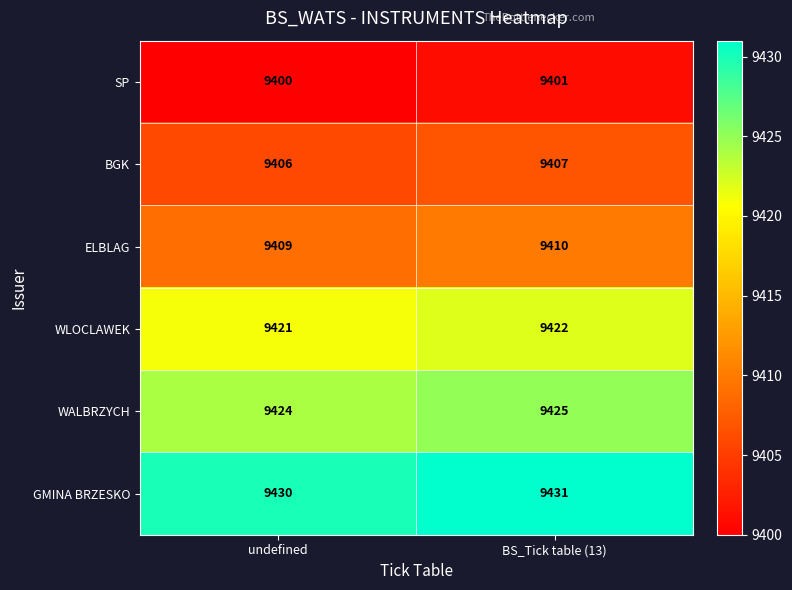

Reading left to right, what are all the values shown in this chart?

SP: undefined=9400	BS_Tick table (13)=9401
BGK: undefined=9406	BS_Tick table (13)=9407
ELBLAG: undefined=9409	BS_Tick table (13)=9410
WLOCLAWEK: undefined=9421	BS_Tick table (13)=9422
WALBRZYCH: undefined=9424	BS_Tick table (13)=9425
GMINA BRZESKO: undefined=9430	BS_Tick table (13)=9431